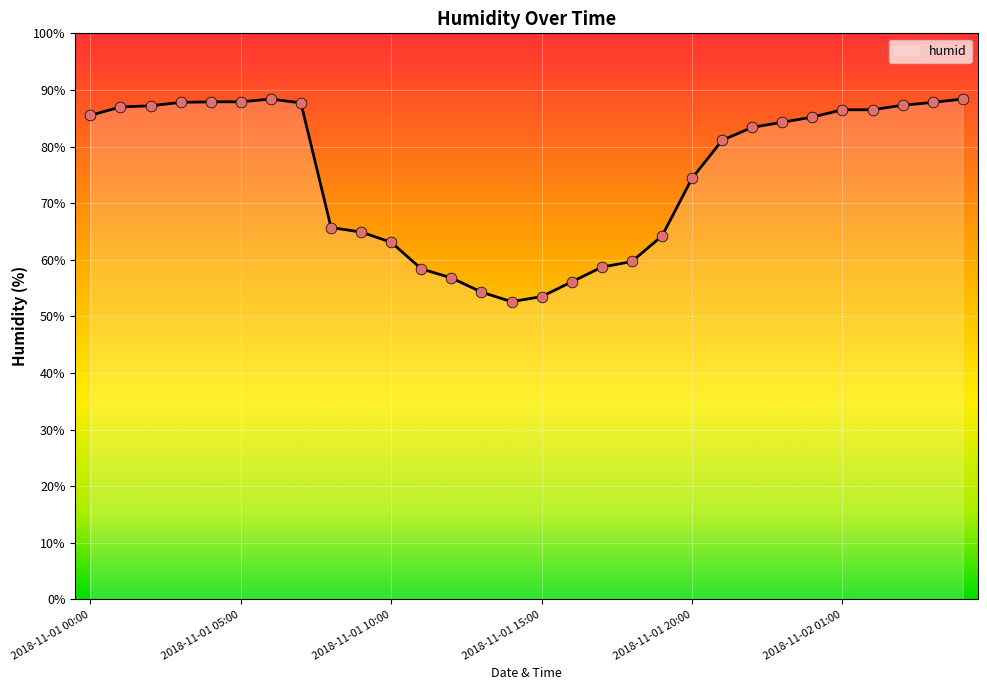

What is the maximum value shown in the chart?

88.4